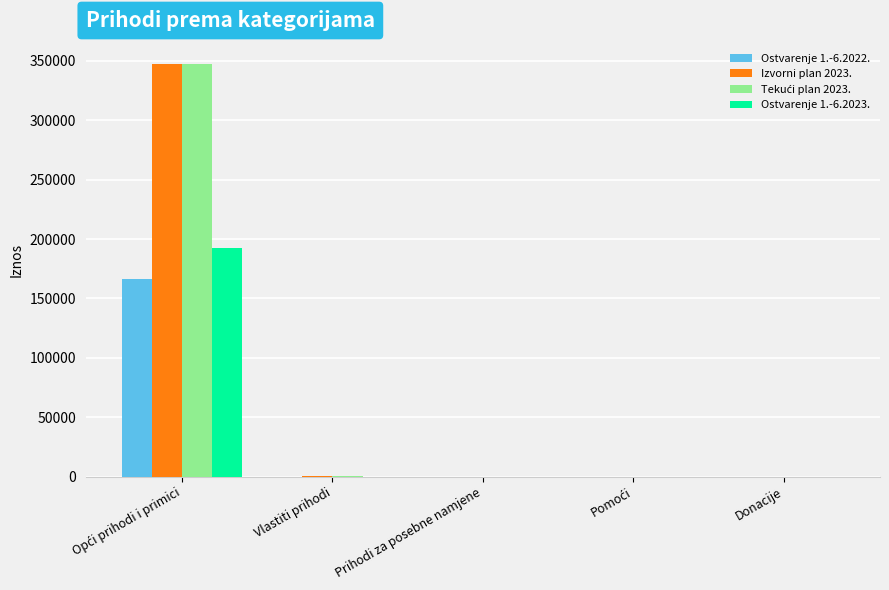

What is the sum of all Ostvarenje 1.-6.2022. values?

166397.9